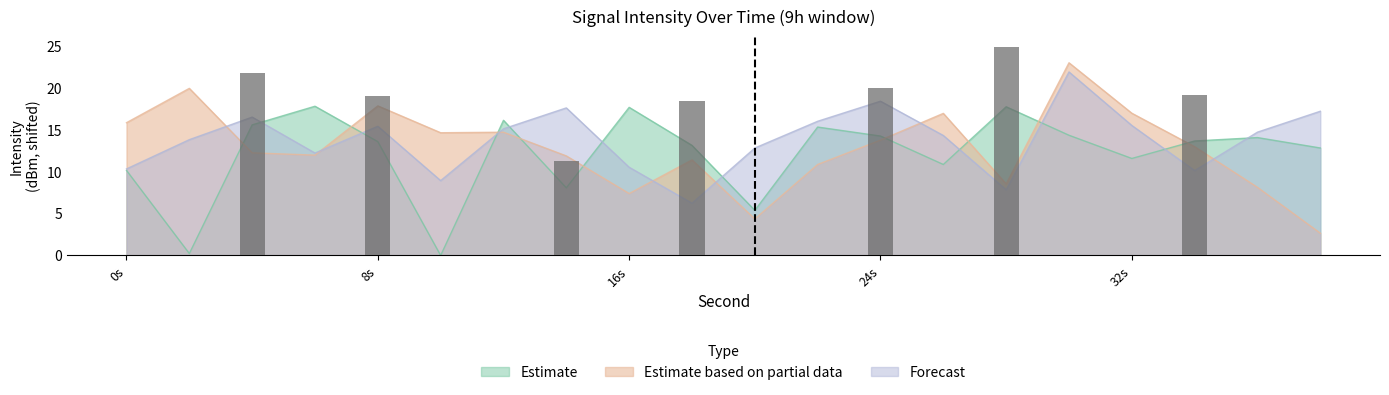

Which series changed the most between 16 and 22?

Forecast